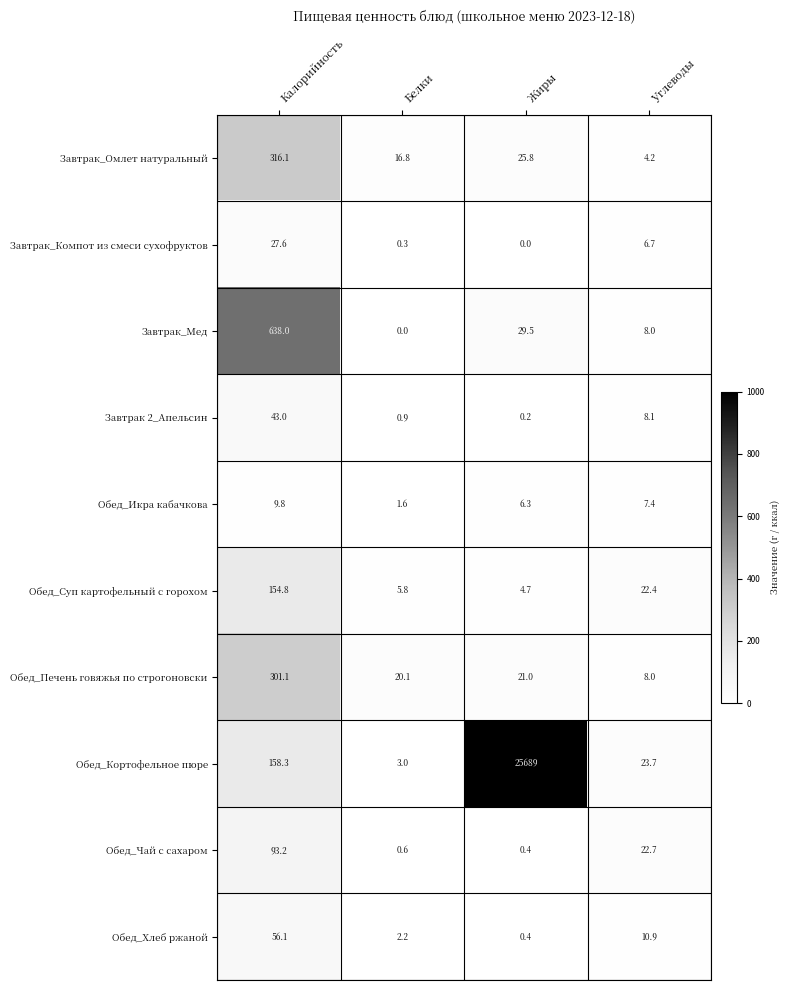

The Завтрак_Омлет натуральный series shows 2.3 at Углеводы. True or false?

False